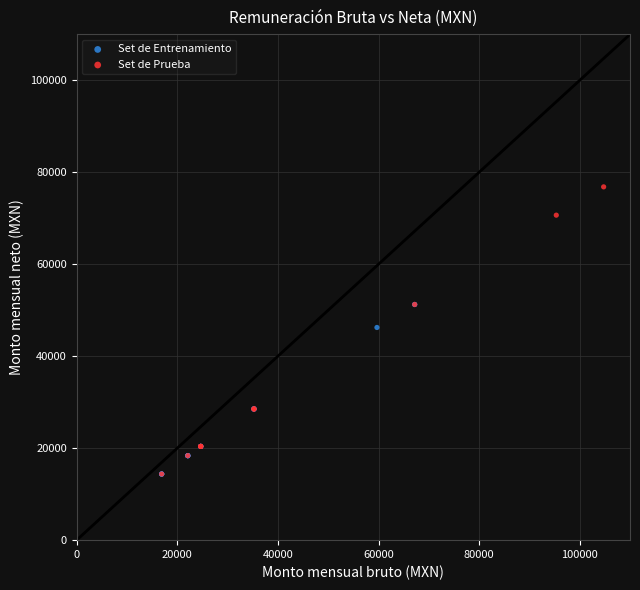

Which series contains the highest Y value?

Set de Prueba